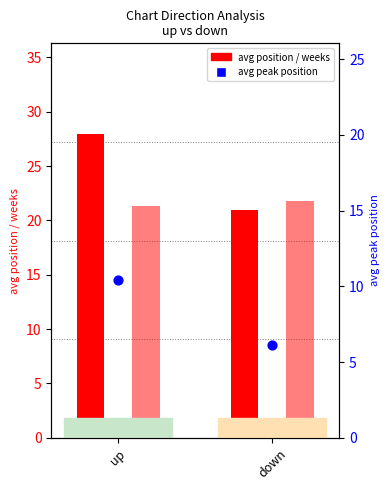

Is the value of avg position at down greater than the value of avg weeks on chart at down?

No